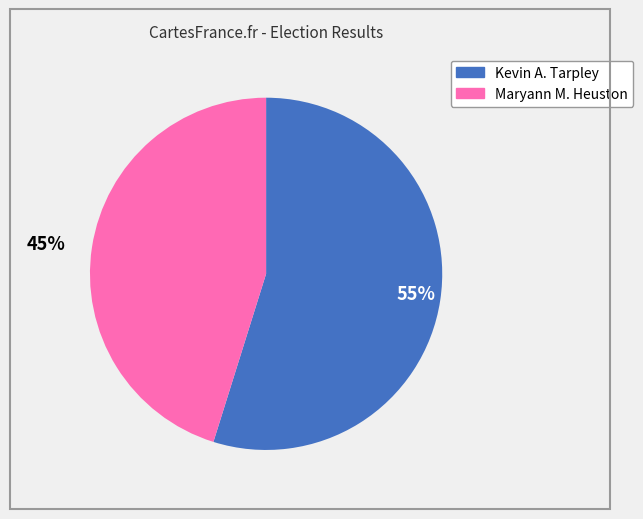

To the nearest percent, what percentage of the pie is 55%?

55%